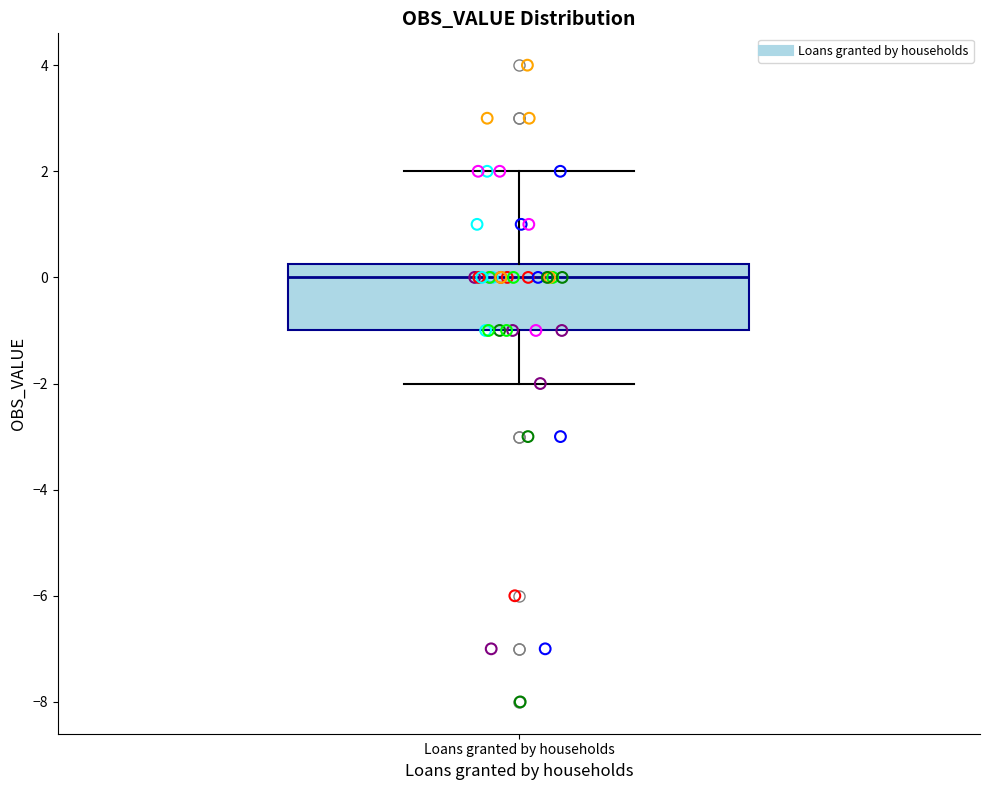

Transcribe this box plot: give where the median line is, the range the box spans, and where the two whiskers end, as read against the y-axis. The values are not printed on the chart, so give them approximately, as read against the axis.

median 0.0, box -1.0 to 0.2, whiskers -2.0 to 2.0